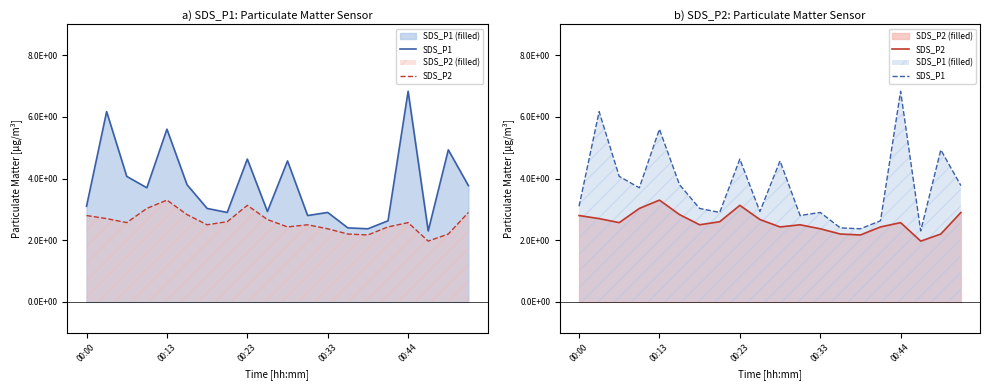

At which label is SDS_P2 closest to 2?

17